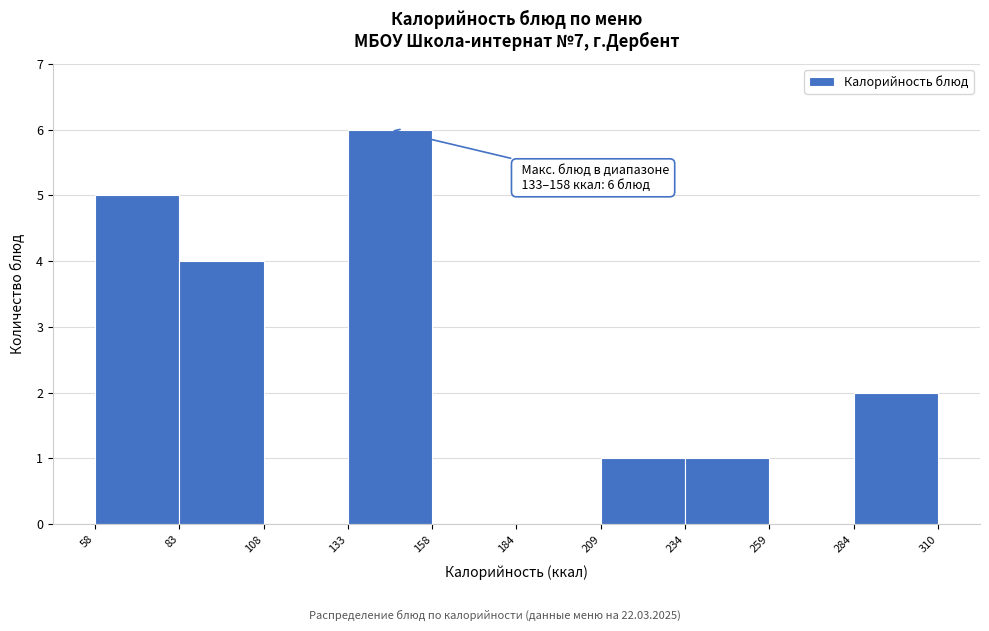

Over which range of the x-axis is the bar tallest?

133 to 158